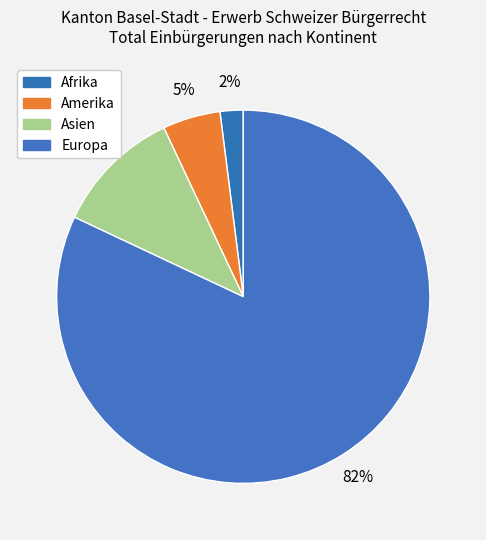

Count the number of slices in the pie.

4